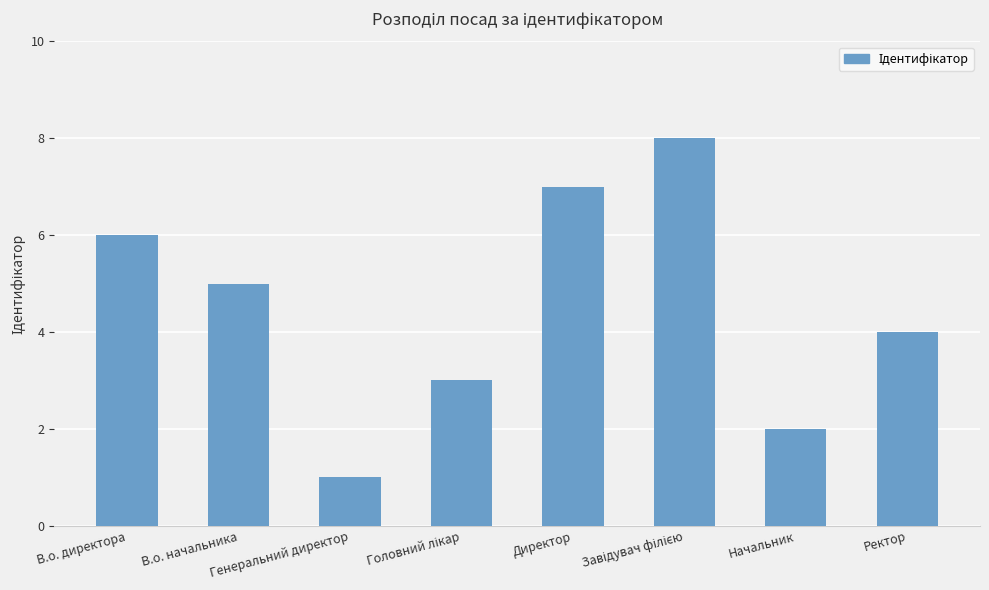

How many categories are shown in the chart?

8